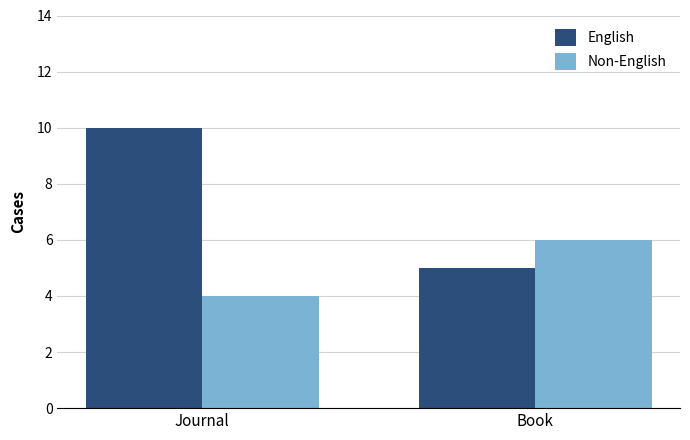

How many data points does each series have?

2